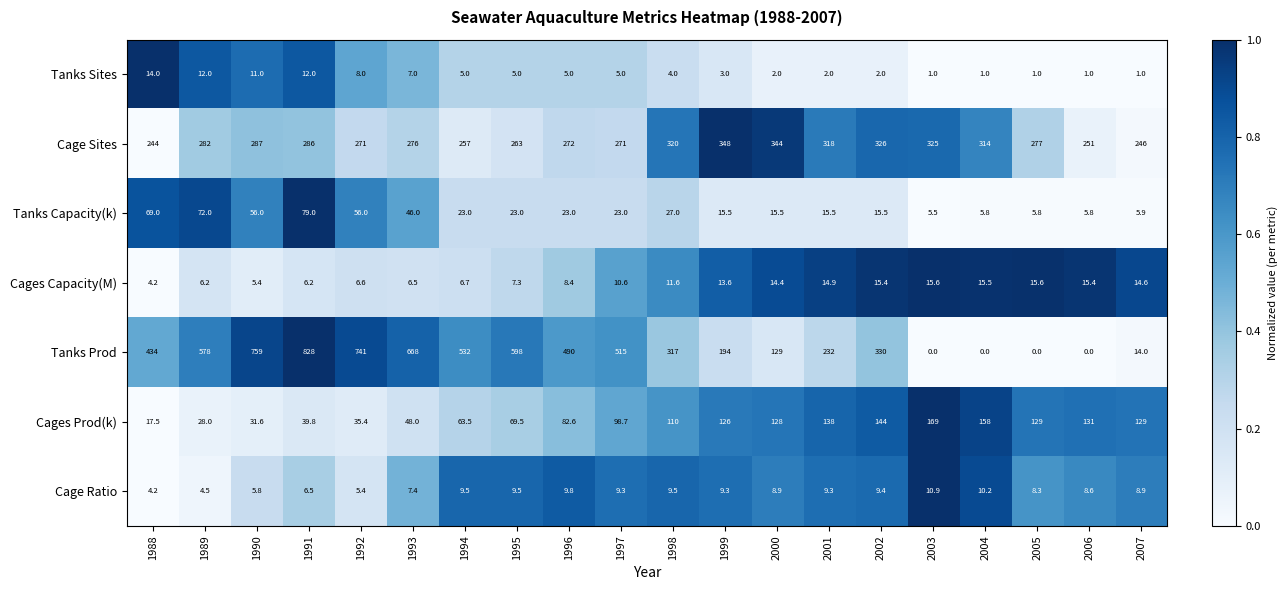

Where is Cages Prod(k) nearest to the value 93?

1997